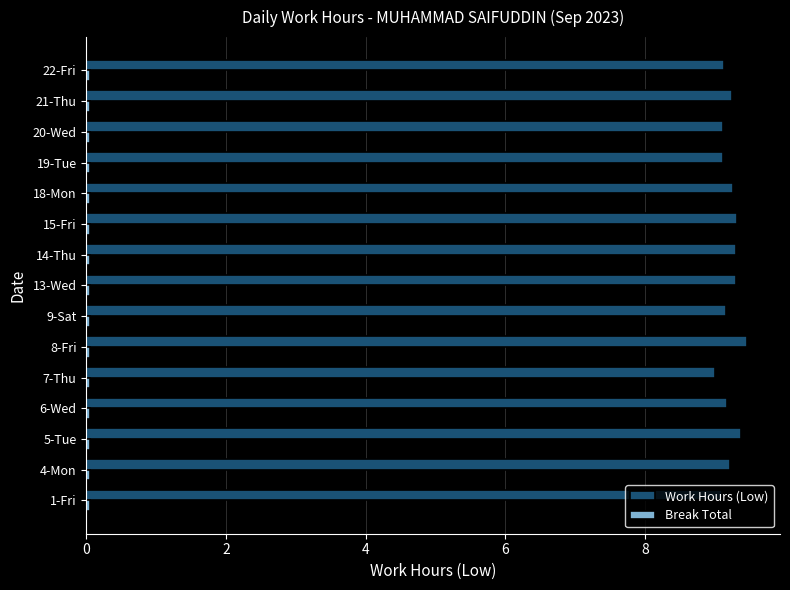

Which series has the largest total across all categories?

Work Hours (Low)